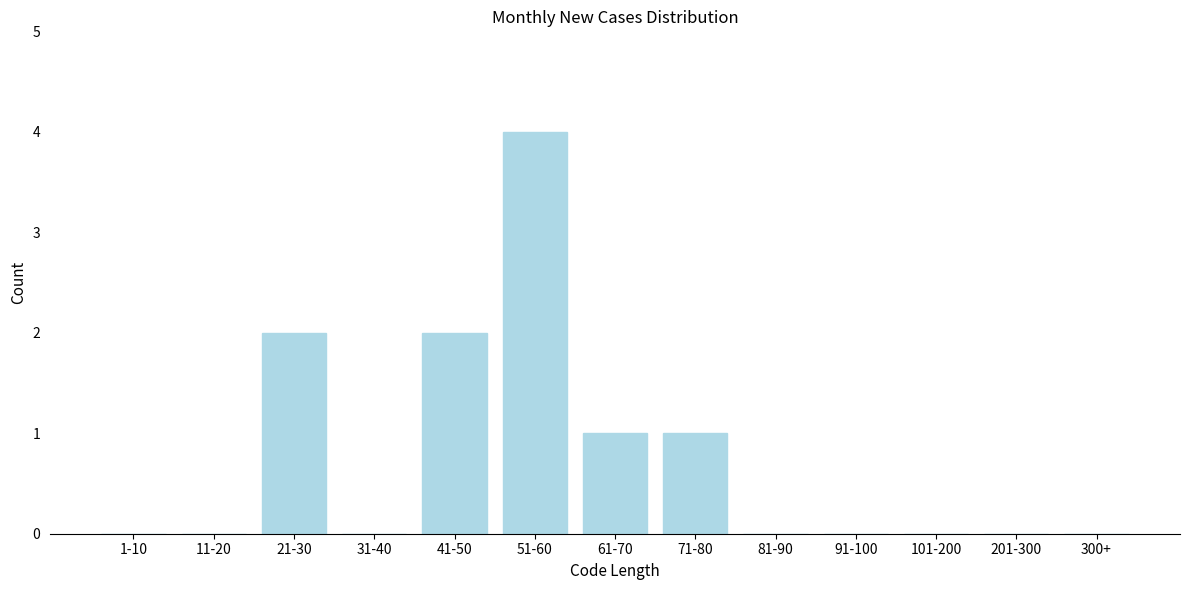

Reading right to left, list all the values displayed in this chart.

300+=0	201-300=0	101-200=0	91-100=0	81-90=0	71-80=1	61-70=1	51-60=4	41-50=2	31-40=0	21-30=2	11-20=0	1-10=0